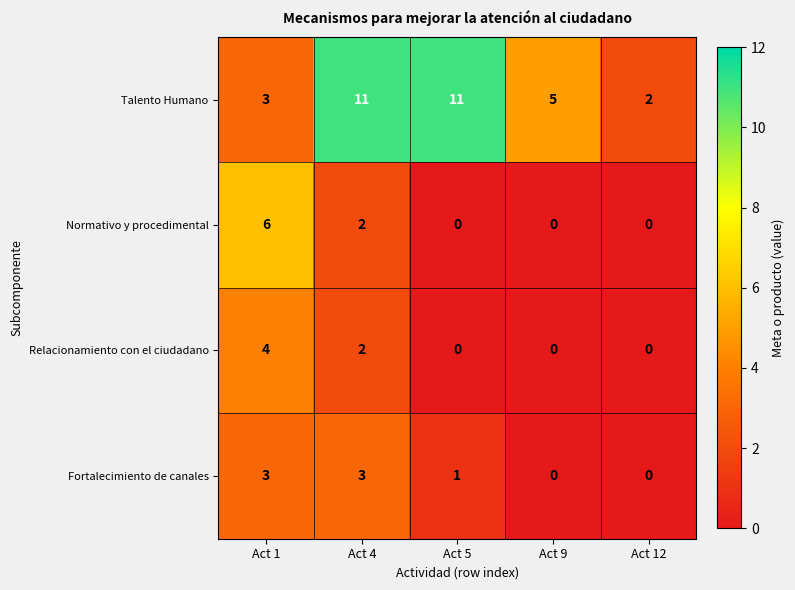

Between Act 1 and Act 12, which series saw the biggest shift?

Normativo y procedimental